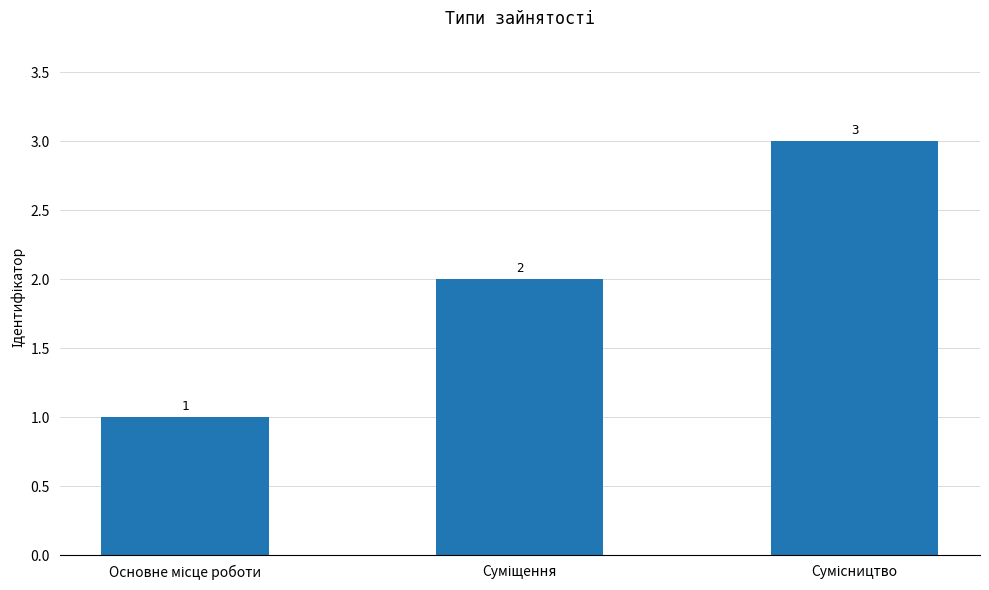

How many bars are there in total?

3